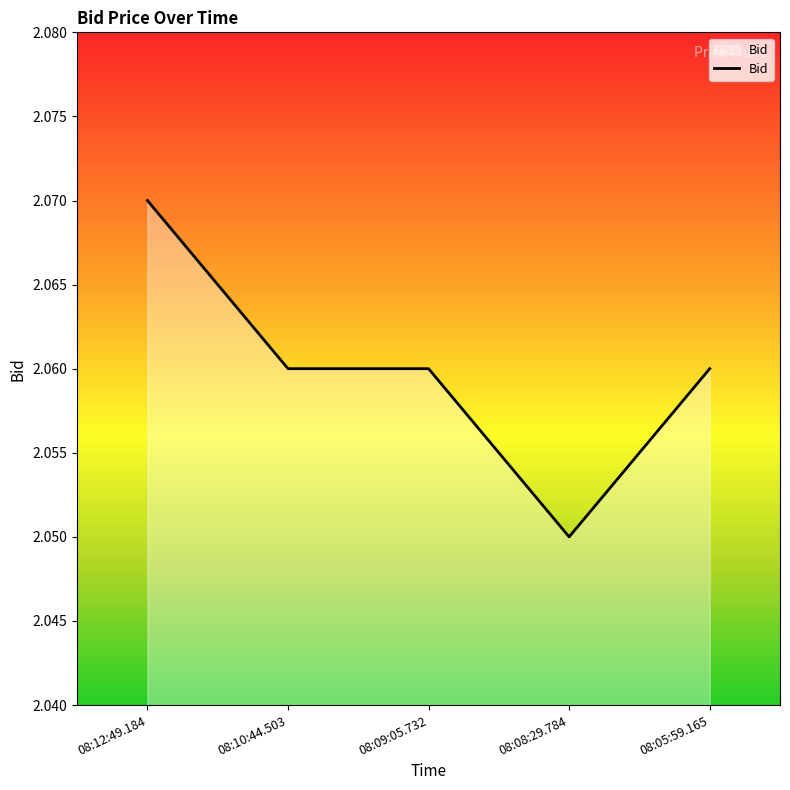

What is the sum of the values at 08:12:49.184 and 08:08:29.784?

4.1